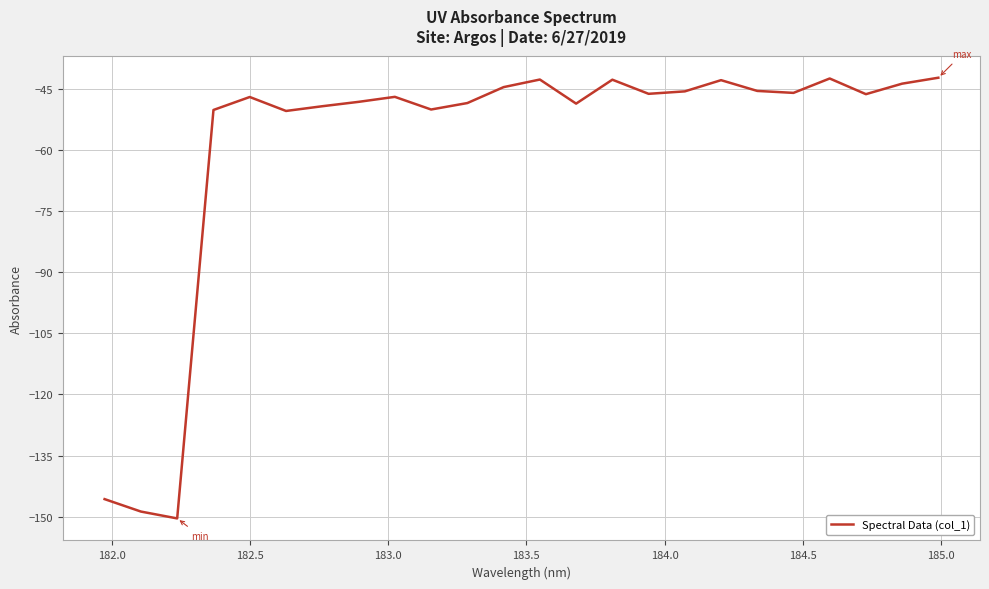

What is the difference between the maximum and minimum values?

108.1